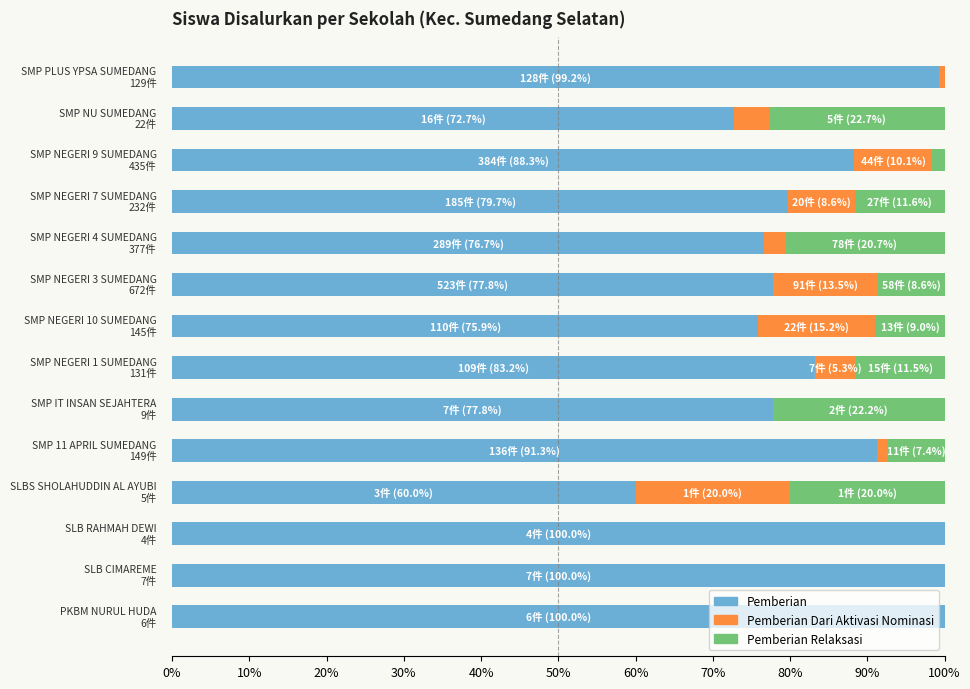

What is the maximum value for Pemberian?

100.0